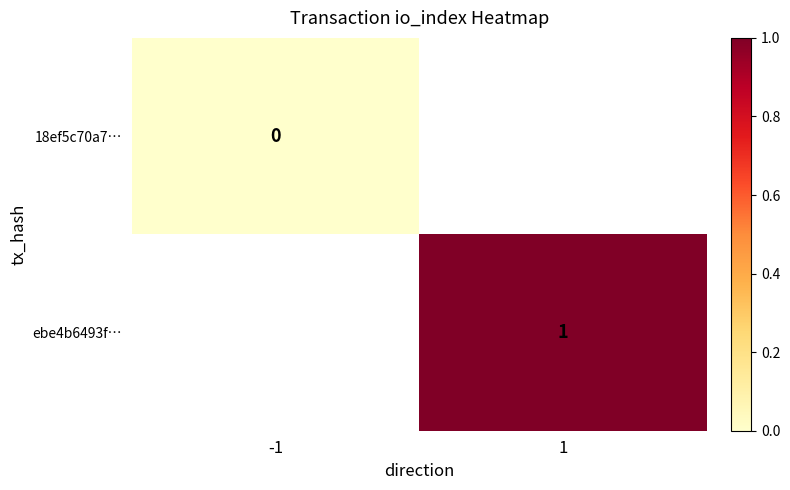

Is it true that ebe4b6493f… equals 1 at 1?

True